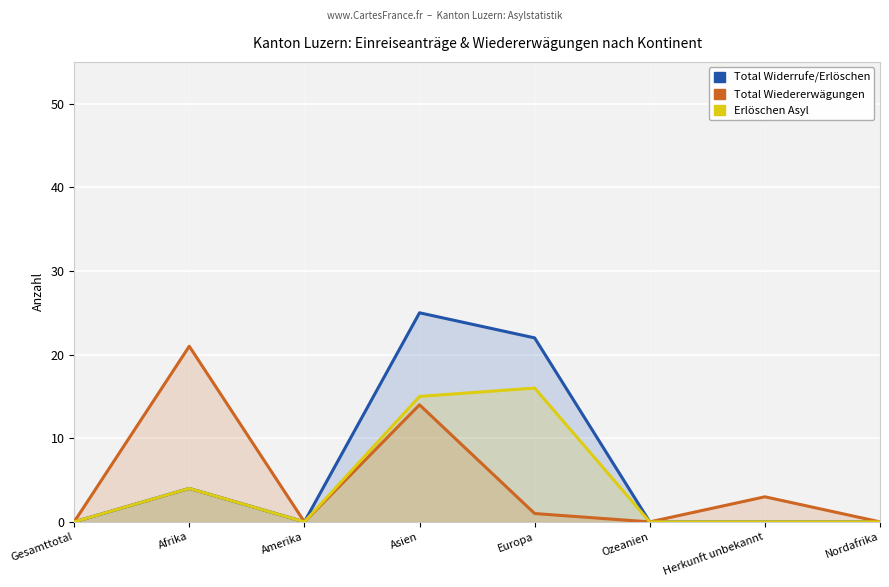

Rank the series at Nordafrika from highest to lowest value.

Total Widerrufe/Erlöschen, Total Wiedererwägungen, Erlöschen Asyl